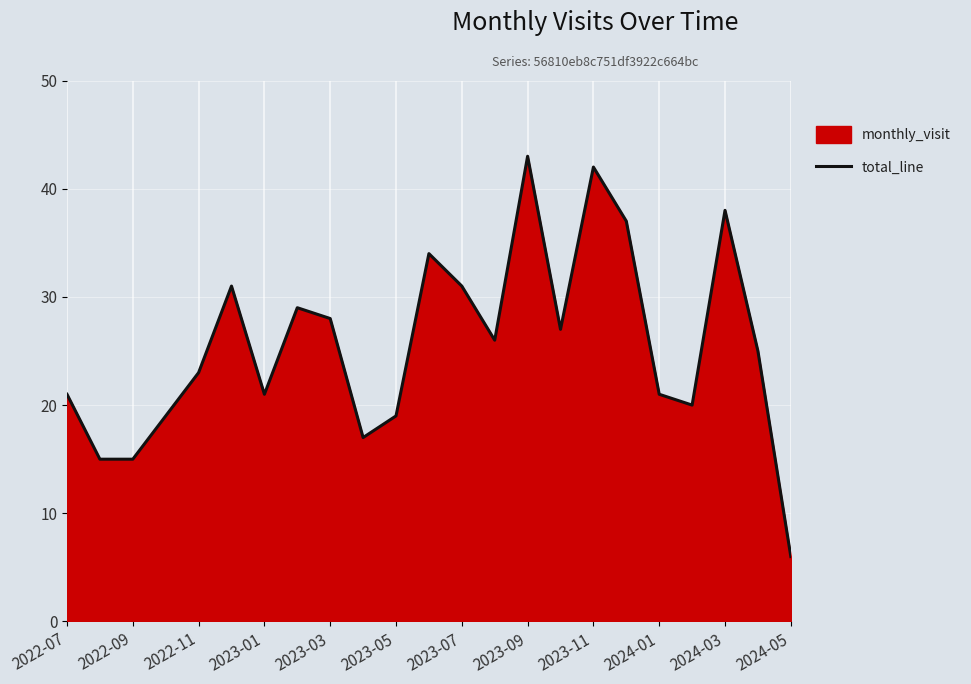

How many points are lower than both their immediate neighbors (excluding endpoints)?

5